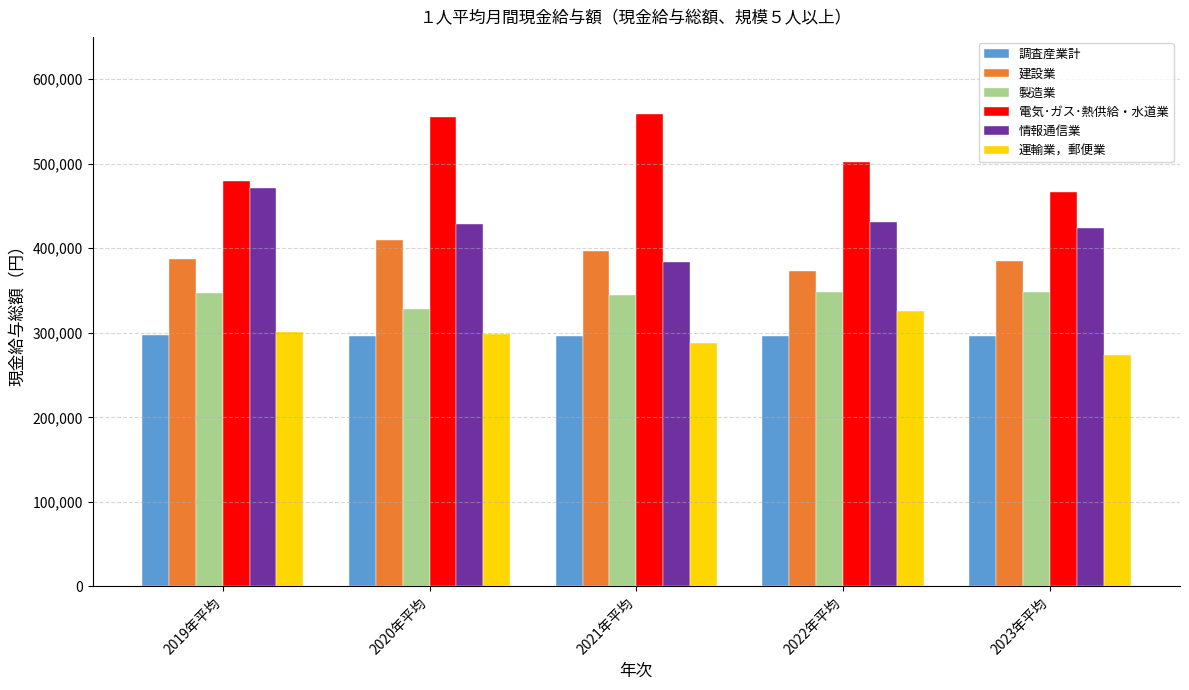

What is the average value of the 製造業 series?

343177